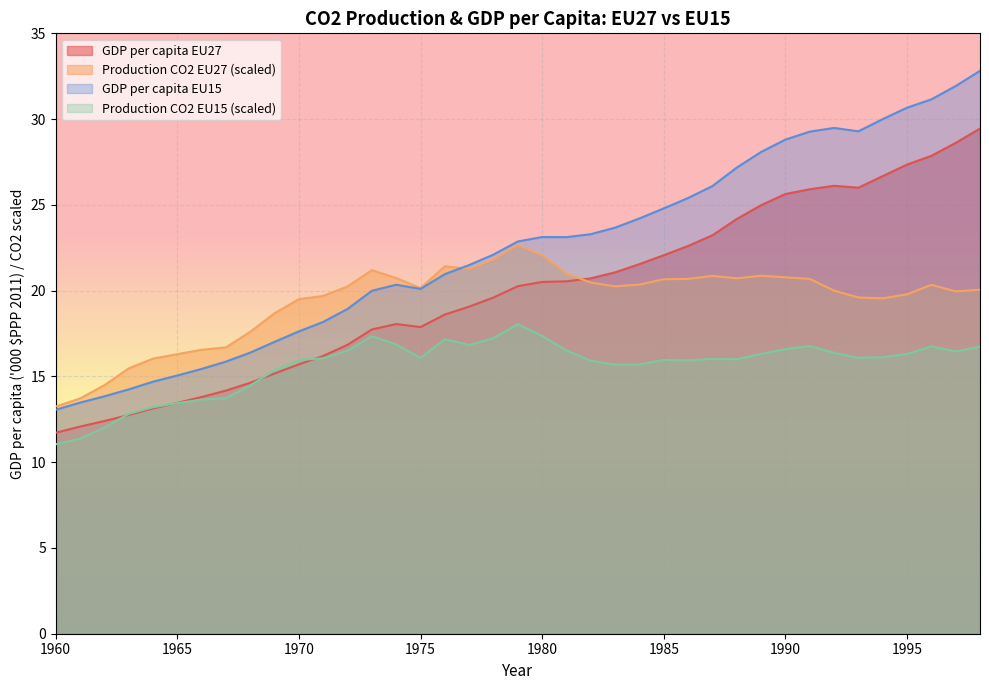

What is the value of the GDP per capita EU15 point at the 6th from the left?

15.1